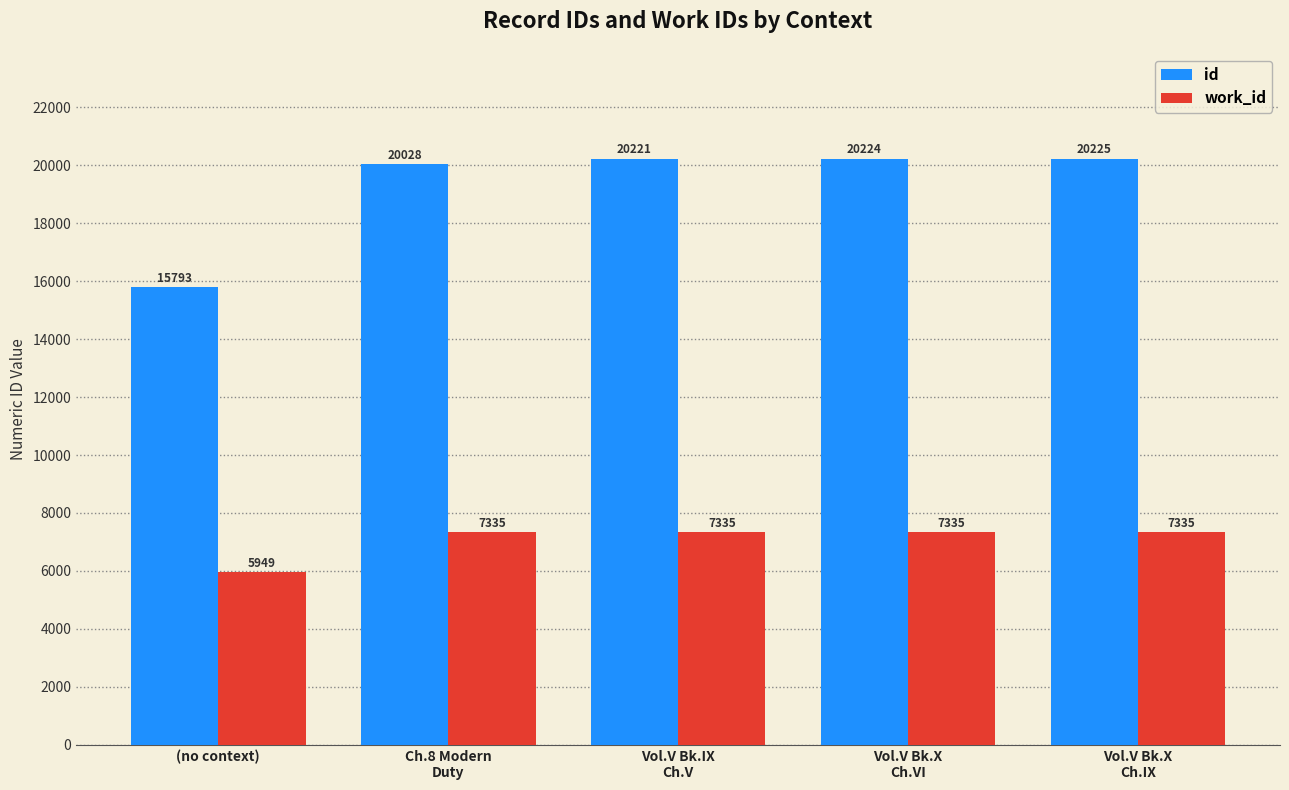

The value of work_id at Ch.8 Modern
Duty is 13007. True or false?

False